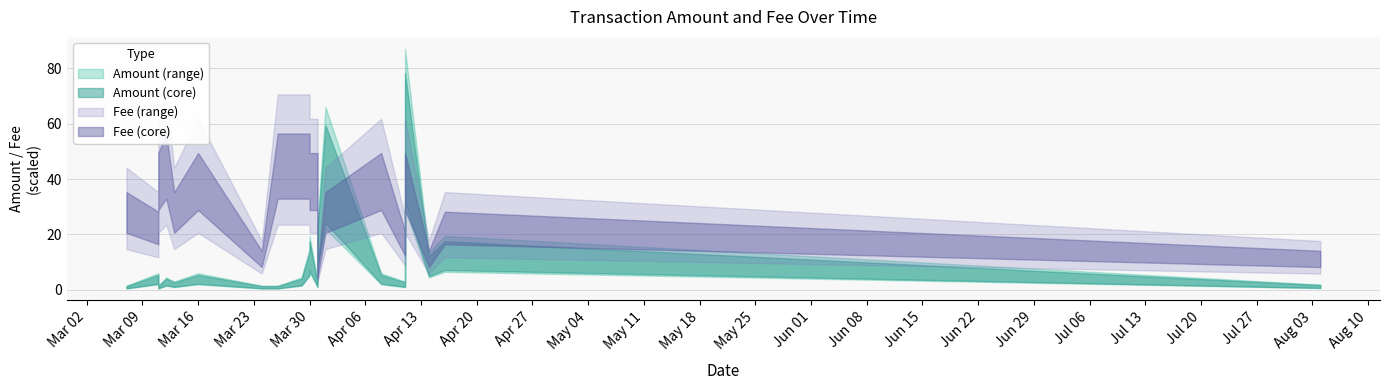

Rank the series by their maximum value, from highest to lowest.

Amount, Fee